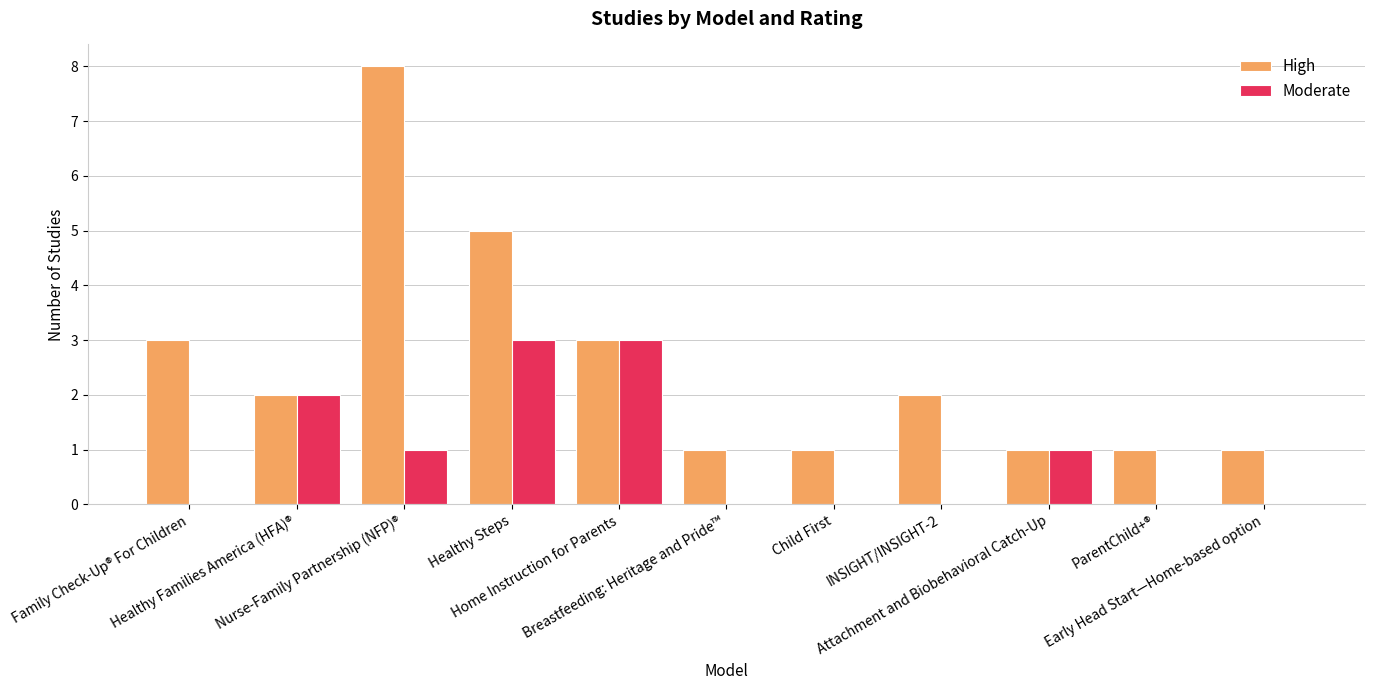

How many Moderate values are between 0 and 2?

9